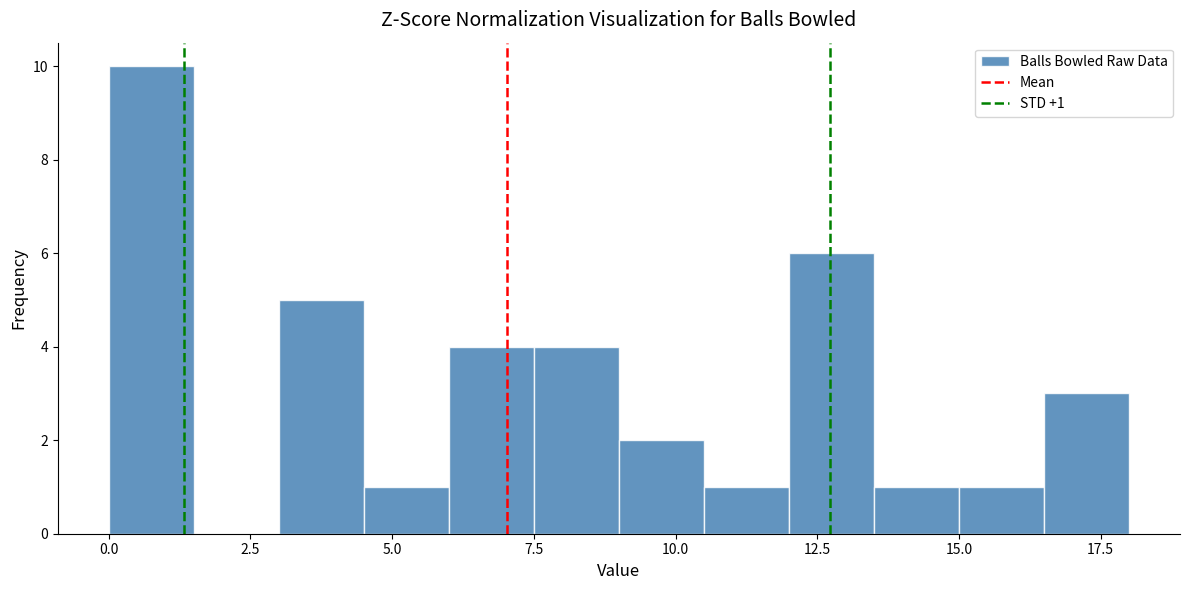

Around what value on the x-axis is the tallest bar? Give the approximate position of its centre, as read against the axis.

1.0